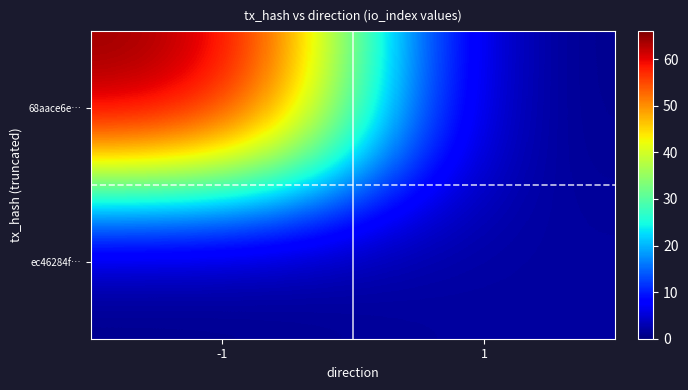

What is the total value across all series at -1?

66